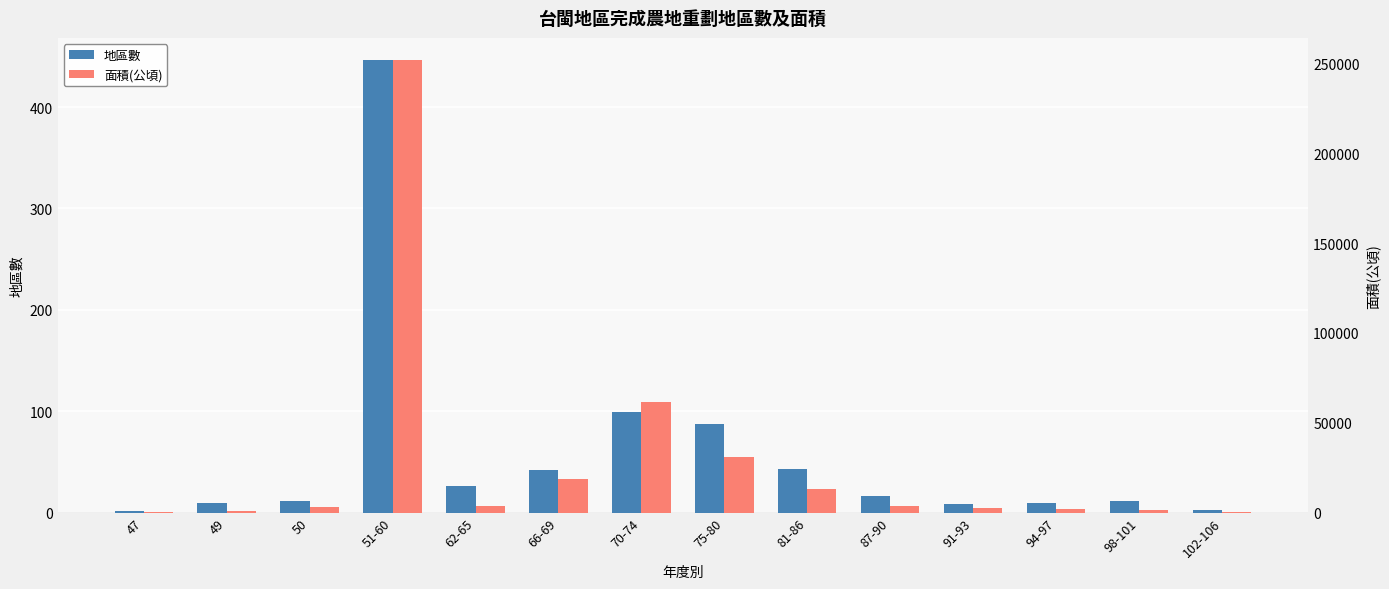

What is the spread (max minus min) of values at 47?

523